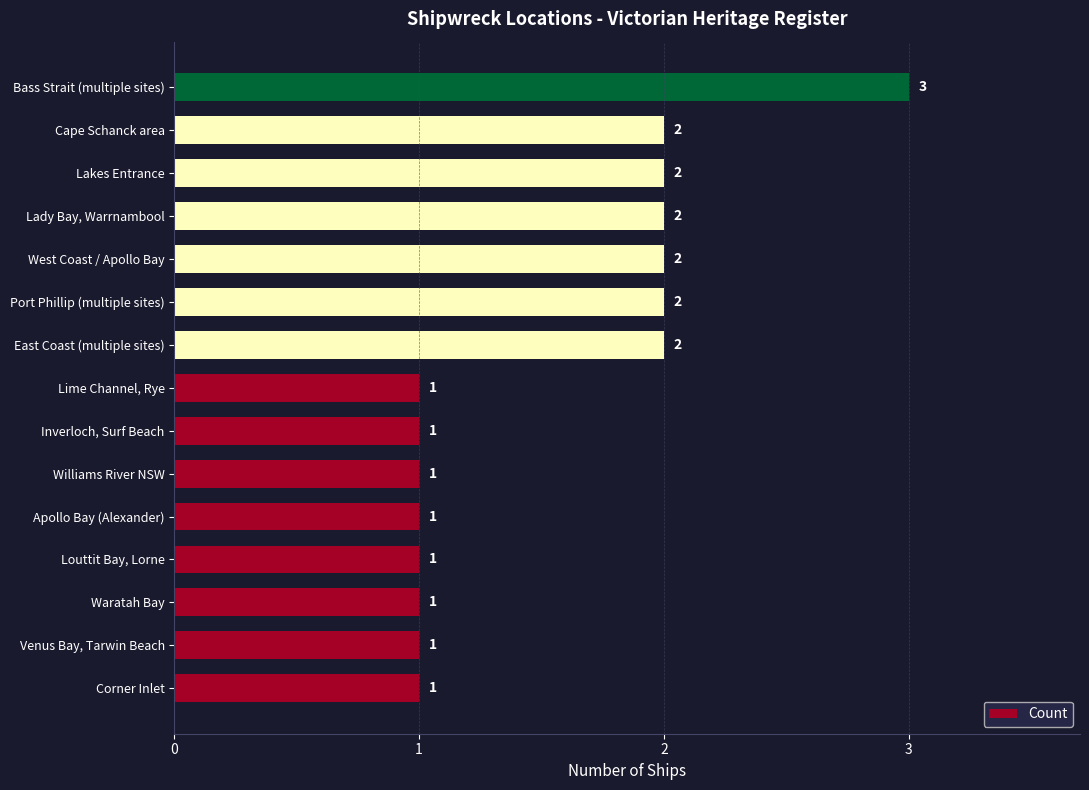

Reading top to bottom, list all the values displayed in this chart.

3	2	2	2	2	2	2	1	1	1	1	1	1	1	1